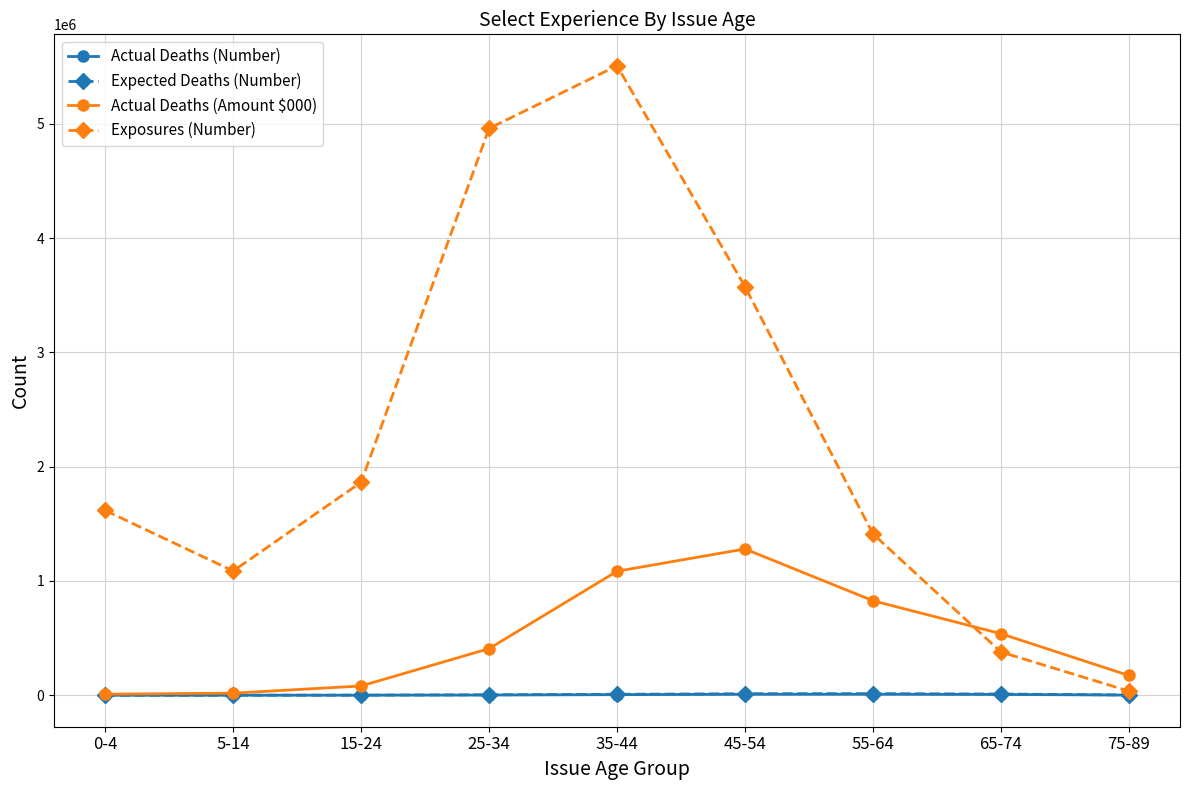

What value does the Exposures (Number) series have at 45-54?

3575246